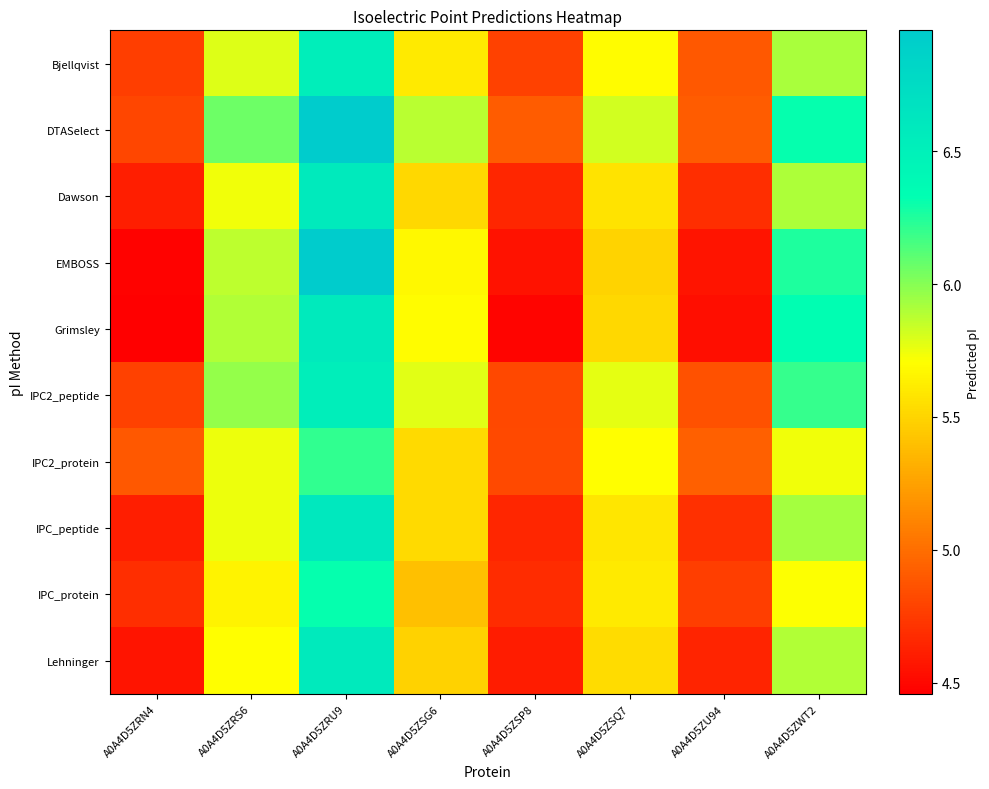

Which has a higher value, A0A4D5ZRN4 or A0A4D5ZSP8?

A0A4D5ZSP8